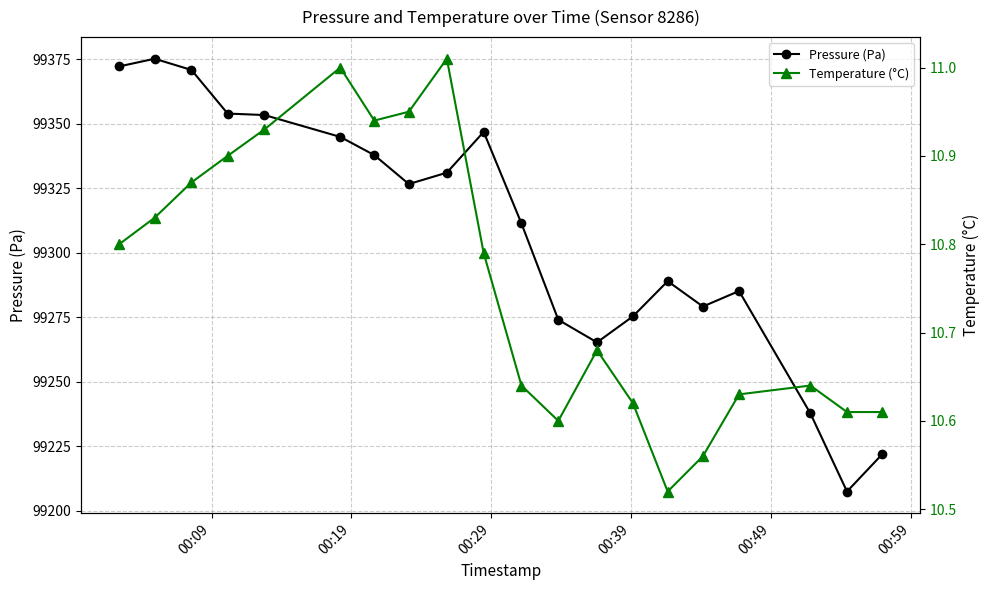

What is the minimum value for Pressure (Pa)?

99207.4